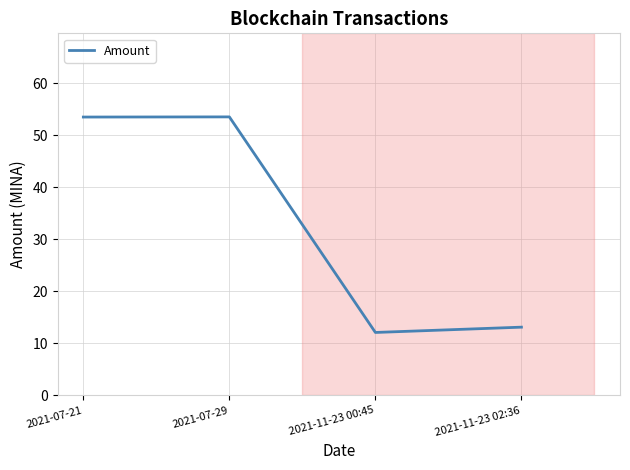

Is it true that the value at 2021-11-23 02:36 is 17.3?

False